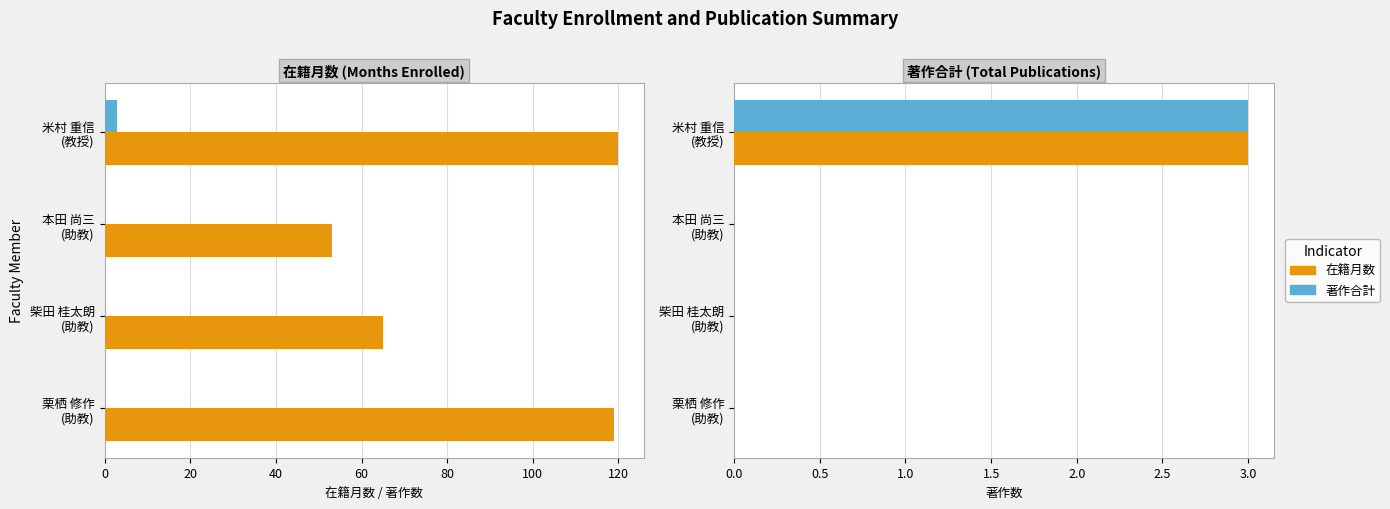

What is the value of the 在籍月数 bar at the 2nd from the left?

65